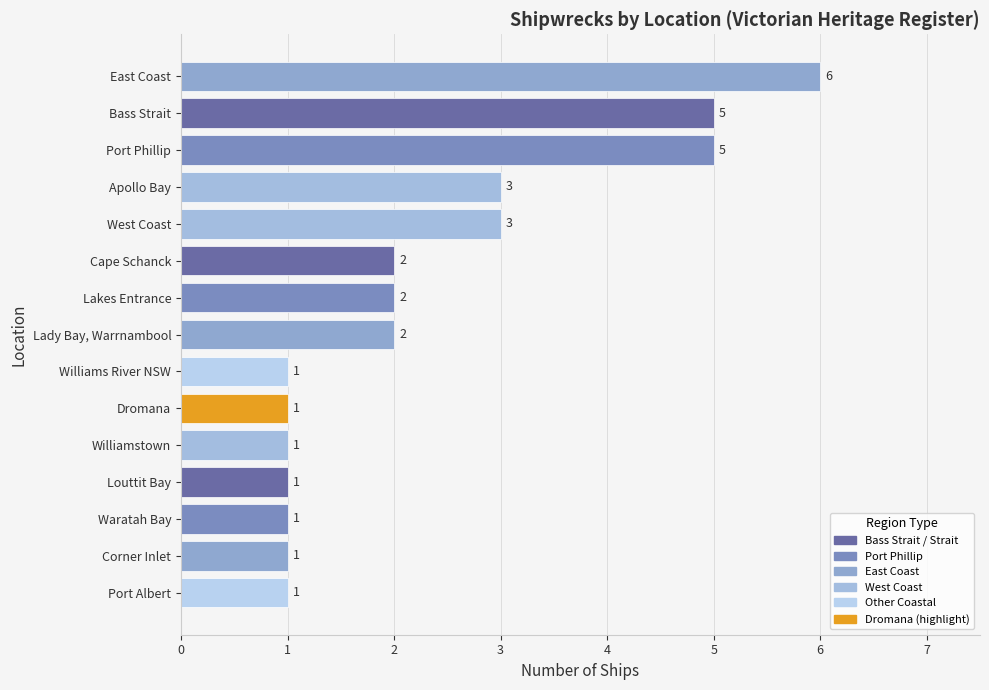

Count the values in the range 1 to 3.

12